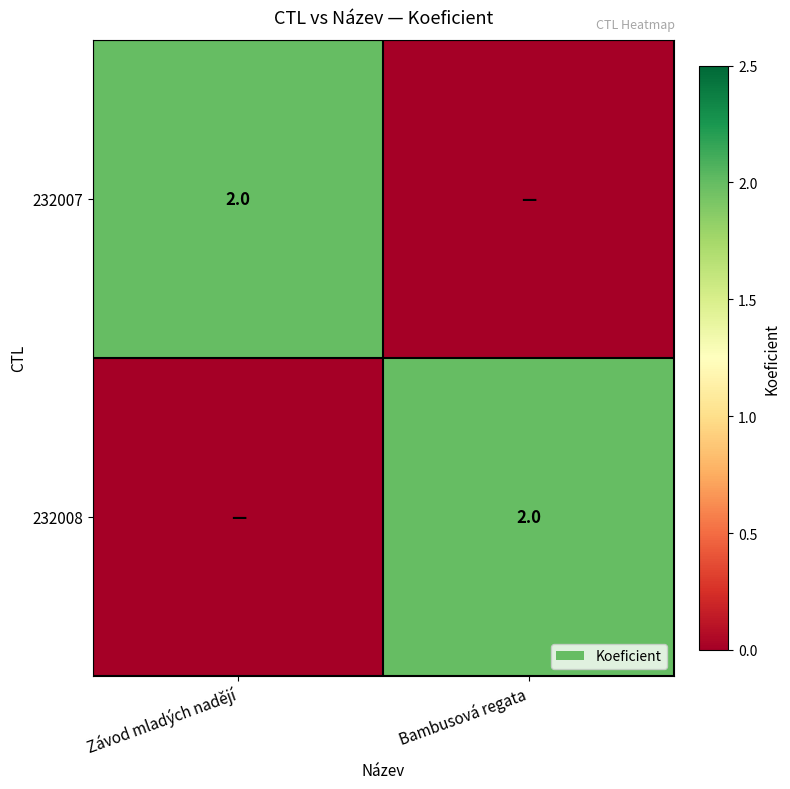

Is it true that 232008 equals 1 at Bambusová regata?

False